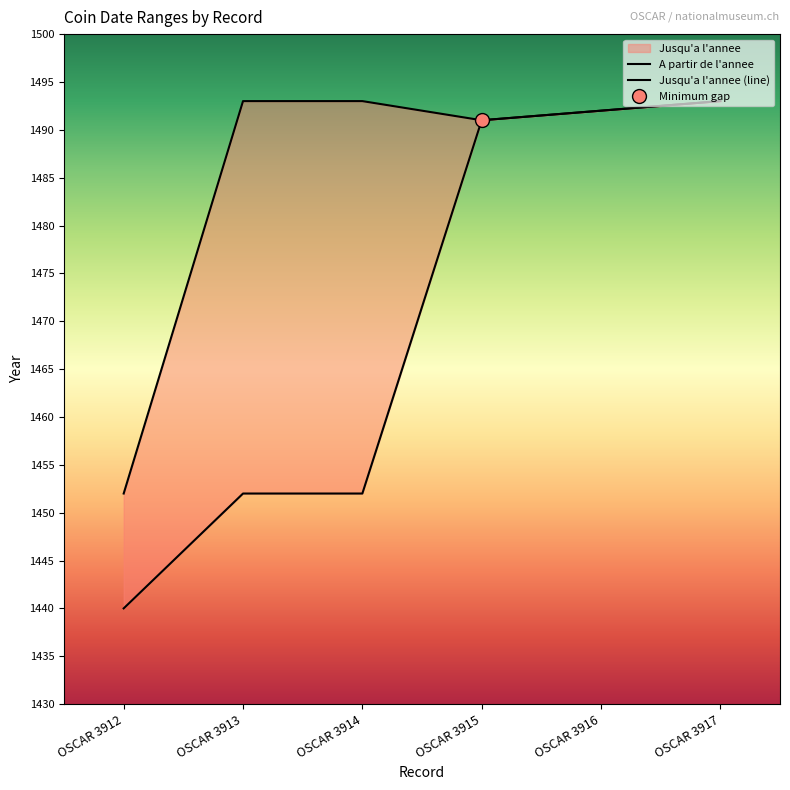

At which label does A partir de l'annee reach its peak?

OSCAR 3917